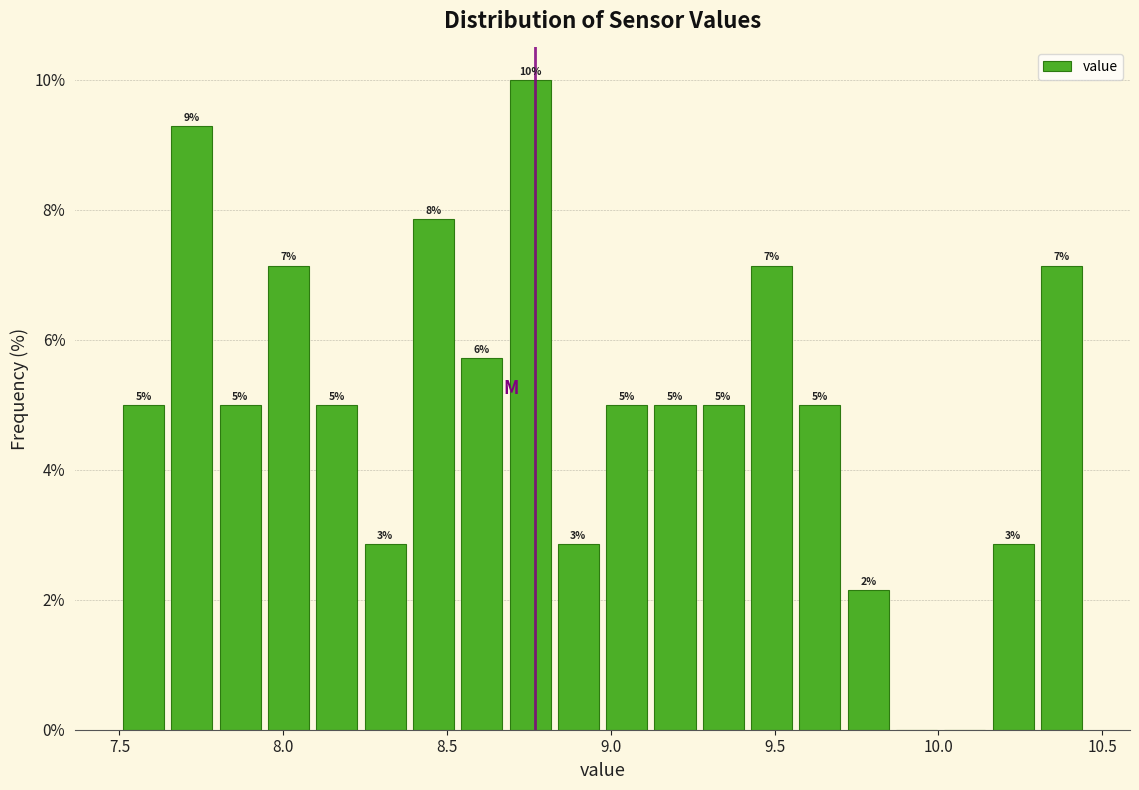

Around what value on the x-axis is the tallest bar? Give the approximate position of its centre, as read against the axis.

8.75